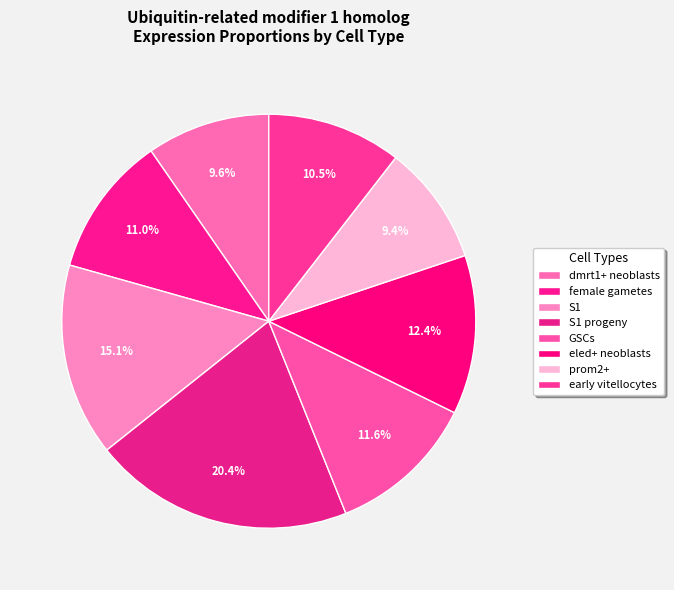

How many slices are in this pie chart?

8